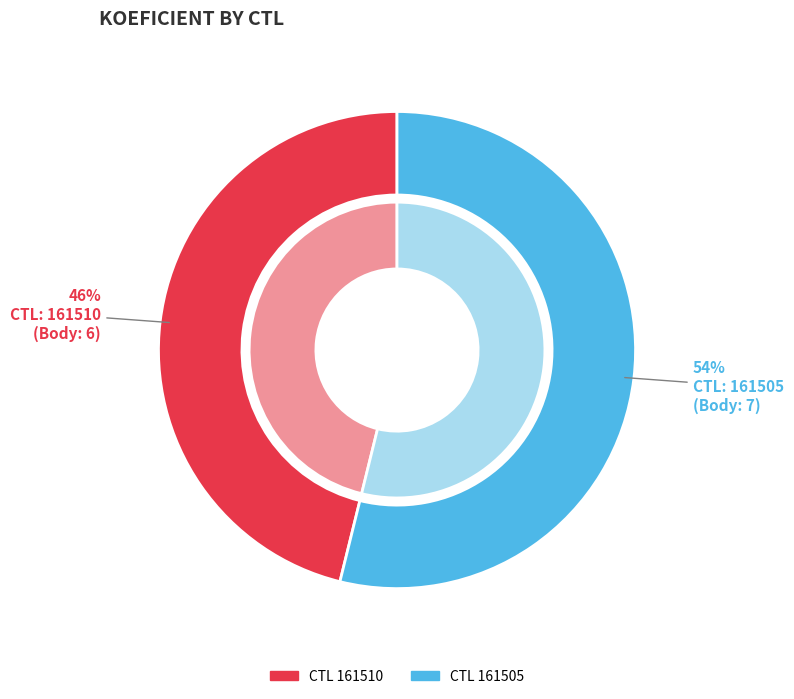

To the nearest percent, what is the combined percentage of 161510 and 161505?

100%